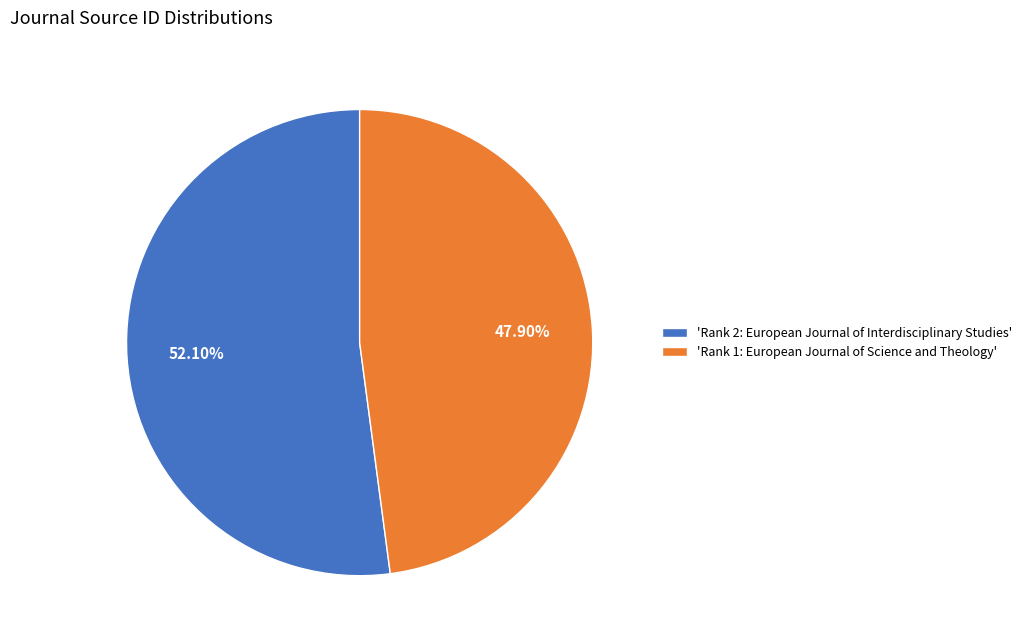

Does 'Rank 1: European Journal of Science and Theology' represent more than half of the total?

No